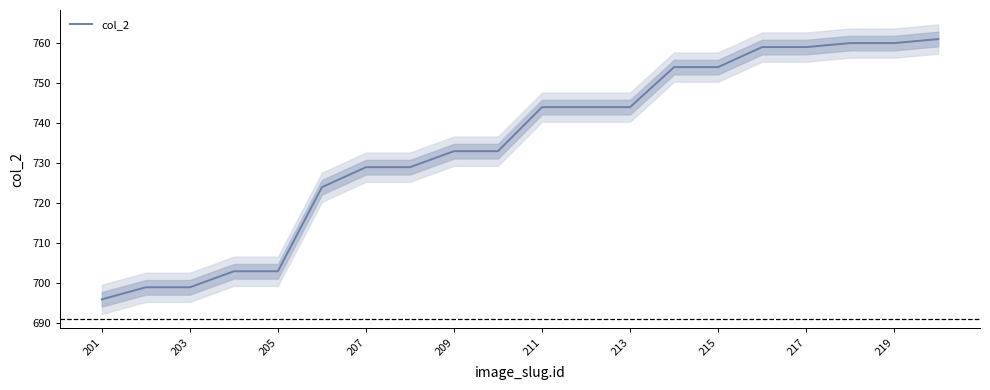

Which category has the lowest value in the col_2 series?

201